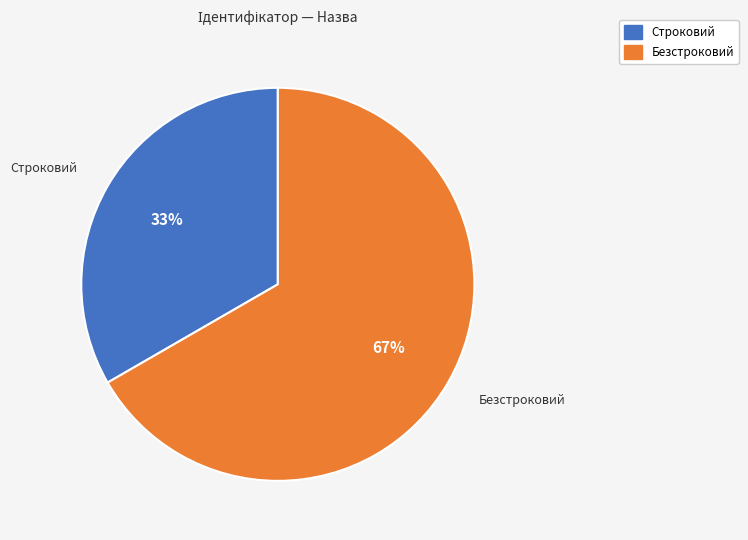

Does Строковий represent more than half of the total?

No